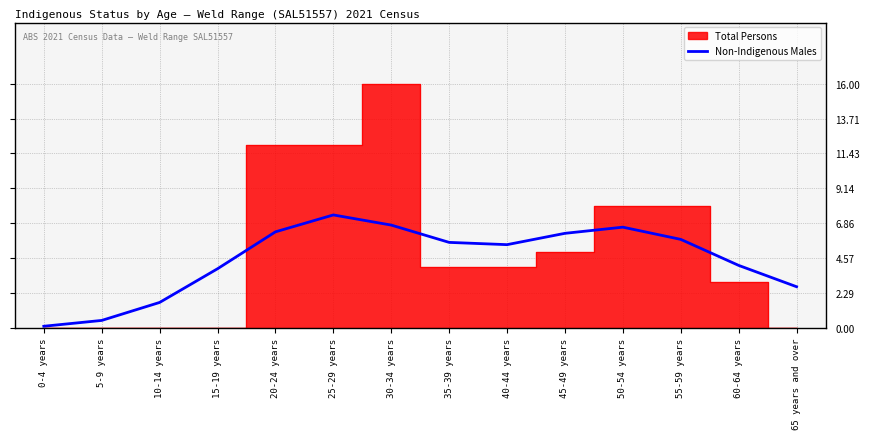

Where does the data first go above 5?

20-24 years